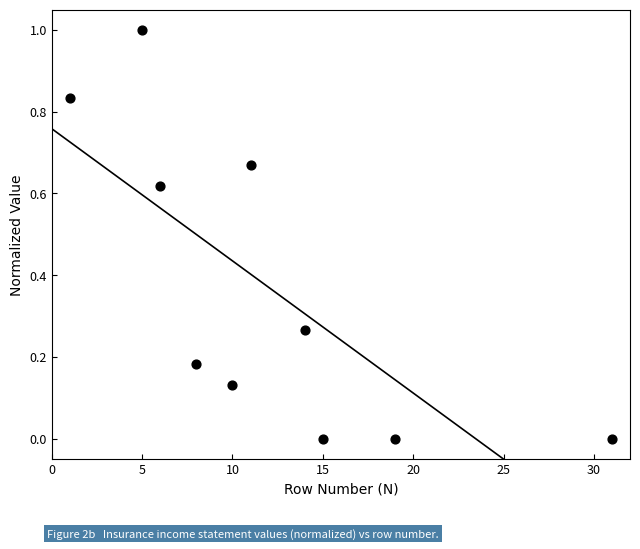

What is the range of X values (max minus min)?

30.0